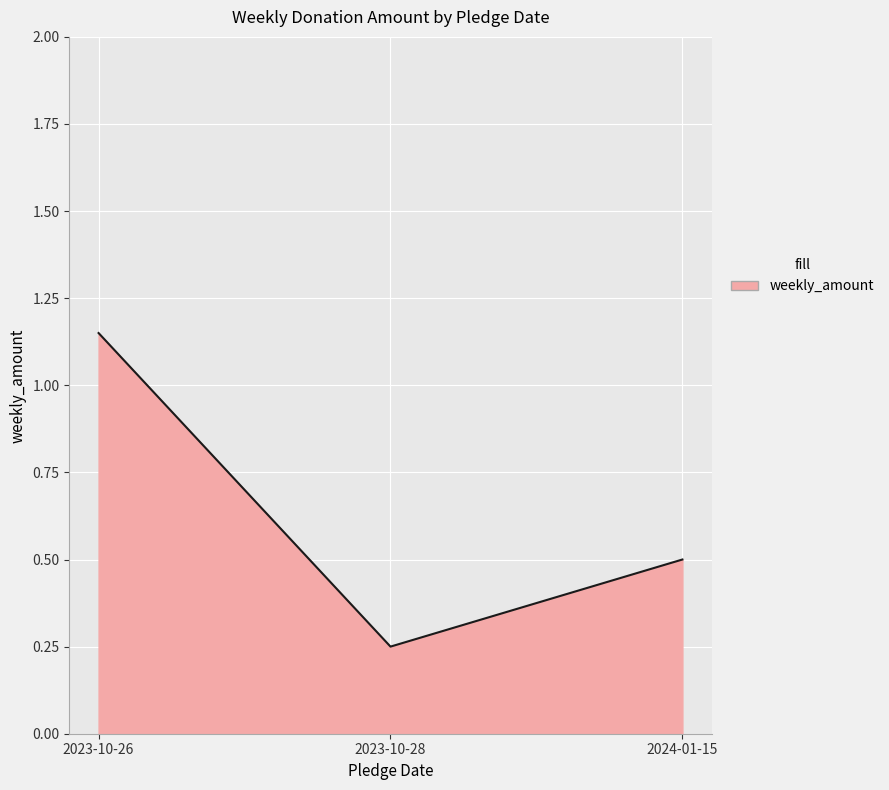

Which category has the highest value across all series?

2023-10-26